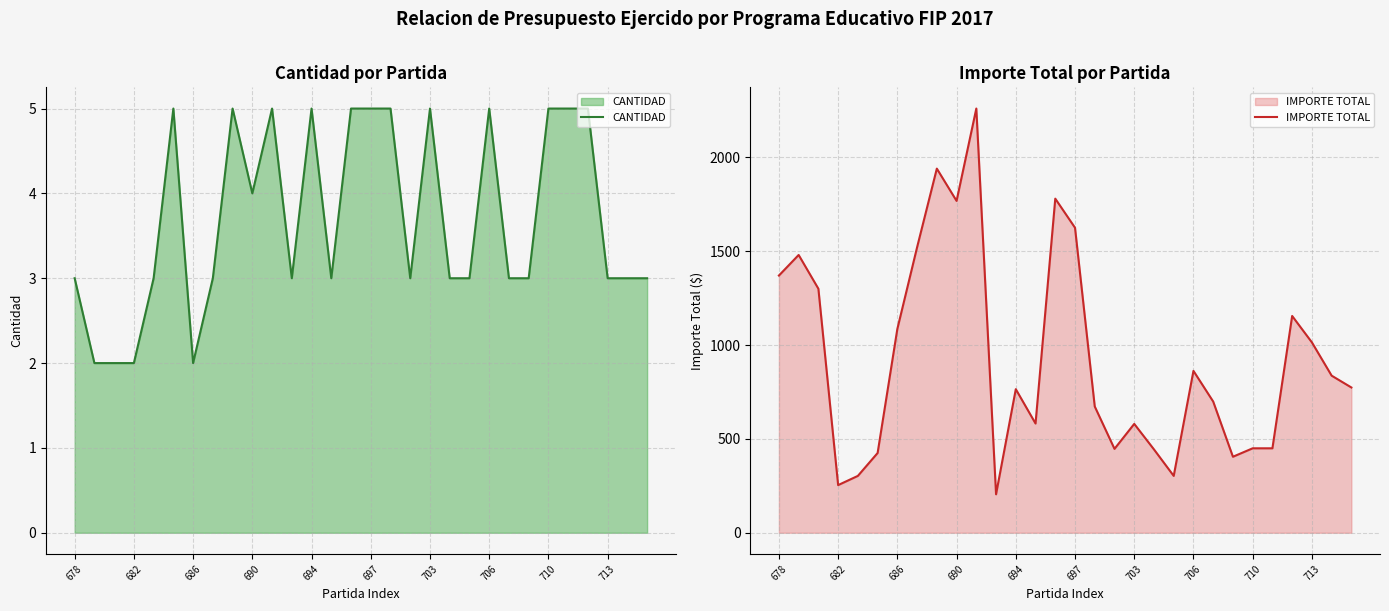

How many categories are shown in the chart?

30